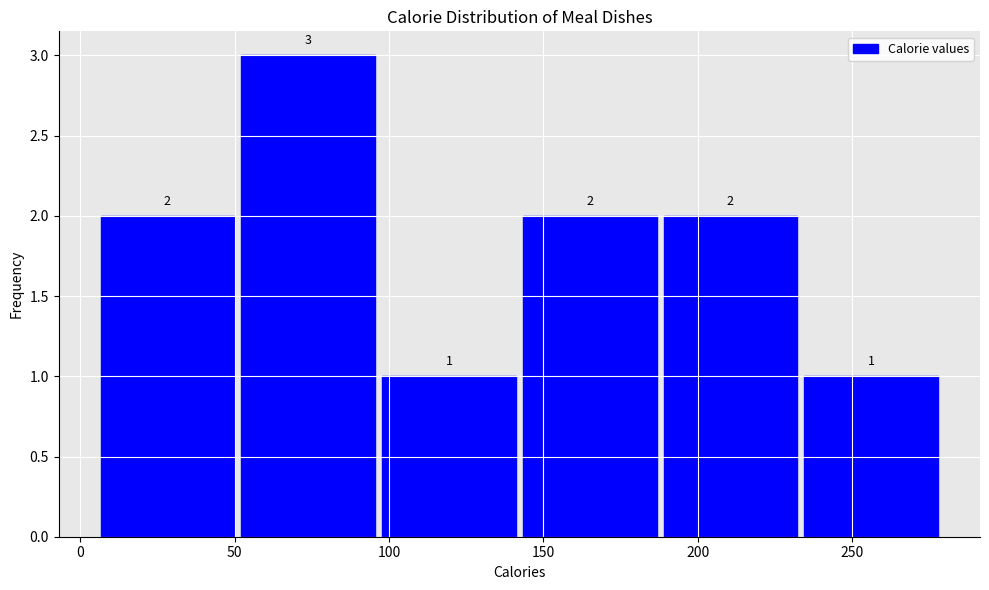

Which range on the x-axis has the tallest bar?

50 to 95